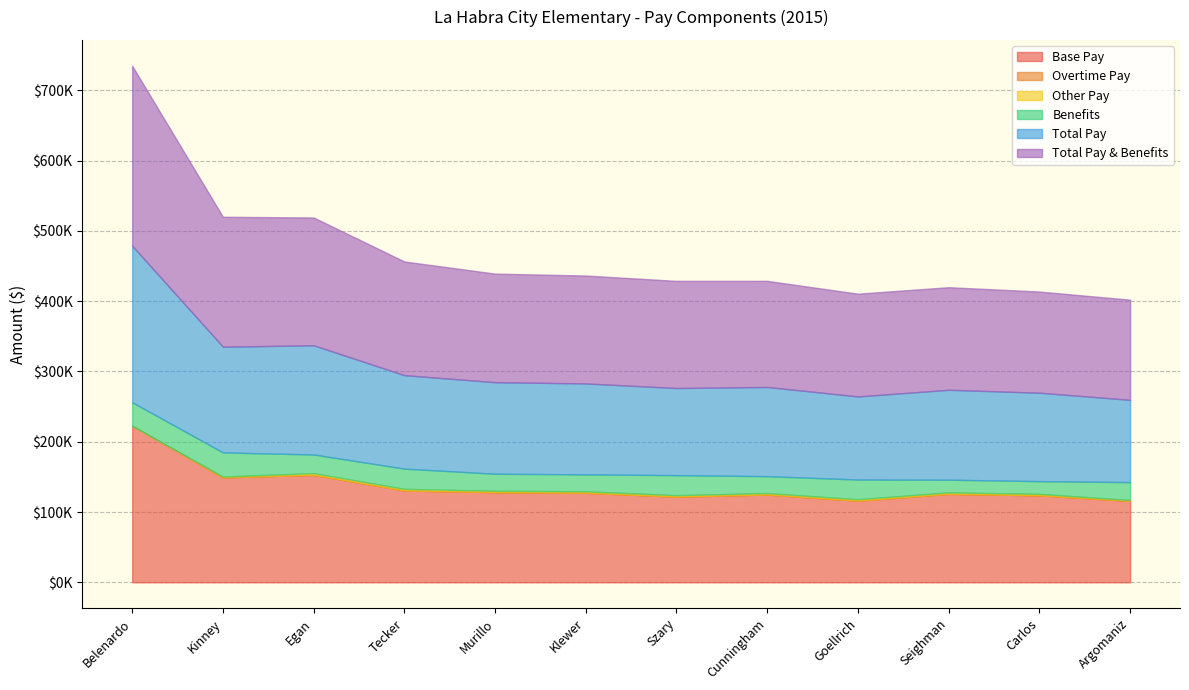

Is the value of Total Pay & Benefits at Tecker greater than the value of Base Pay at Argomaniz?

Yes